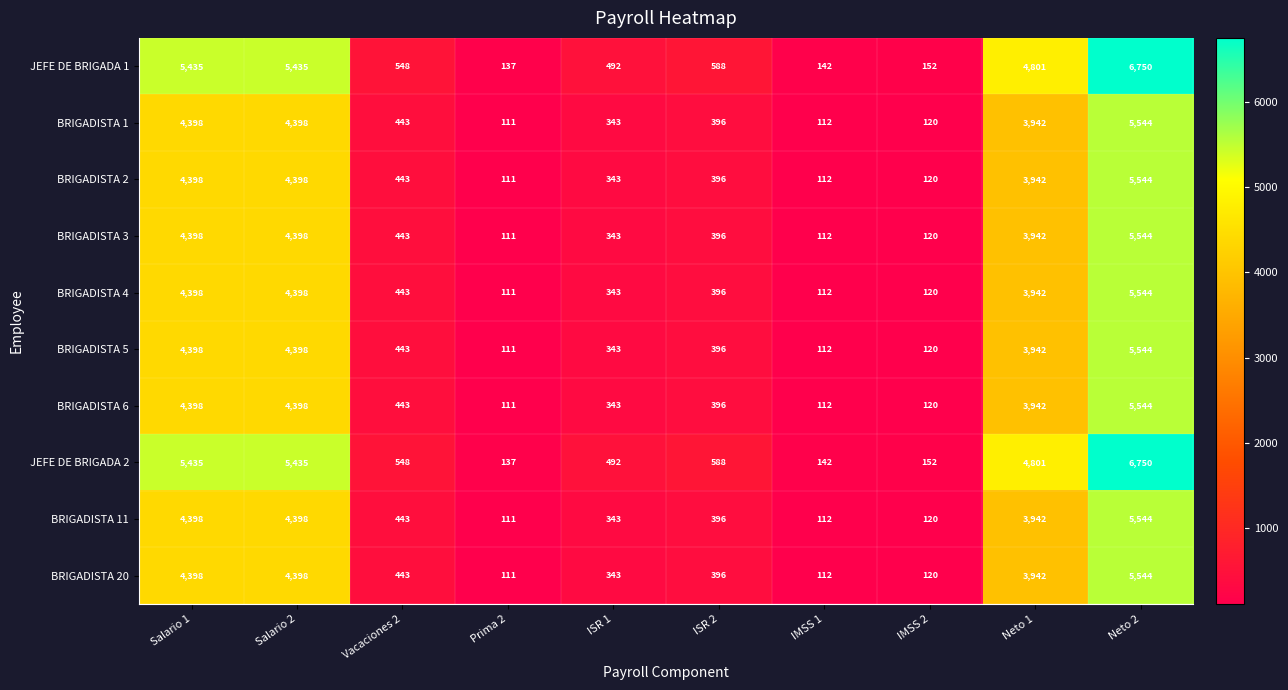

What is the difference between the highest and lowest values at IMSS 2?

32